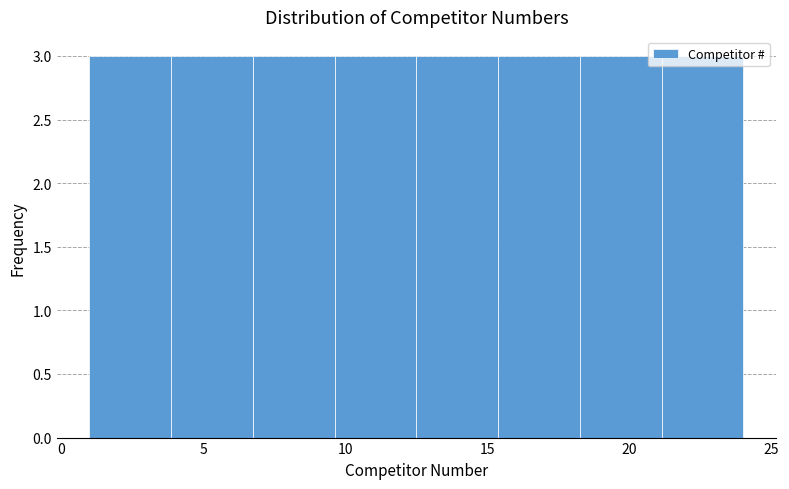

Reading left to right, transcribe this chart: for each bar, give the range it covers on the x-axis and its height. Neither the bar edges nor the heights are printed on the chart, so give them approximately, as read against the axes.

1.0 to 4.0: 3
4.0 to 7.0: 3
7.0 to 9.5: 3
9.5 to 12.5: 3
12.5 to 15.5: 3
15.5 to 18.5: 3
18.5 to 21.0: 3
21.0 to 24.0: 3